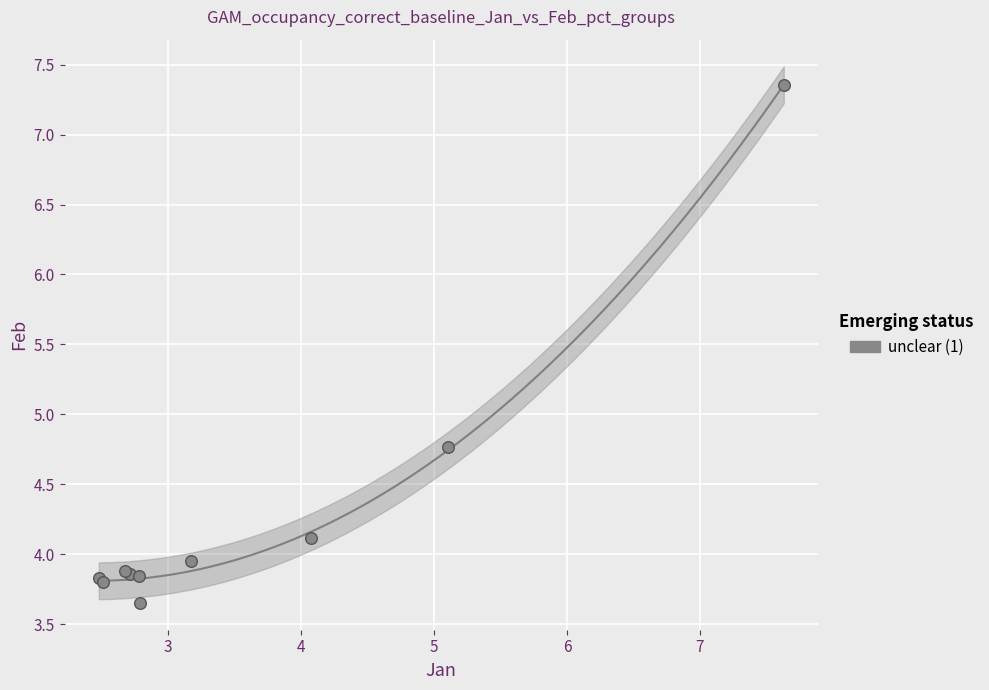

What Y value in the scatter plot is closest to 5?

4.8